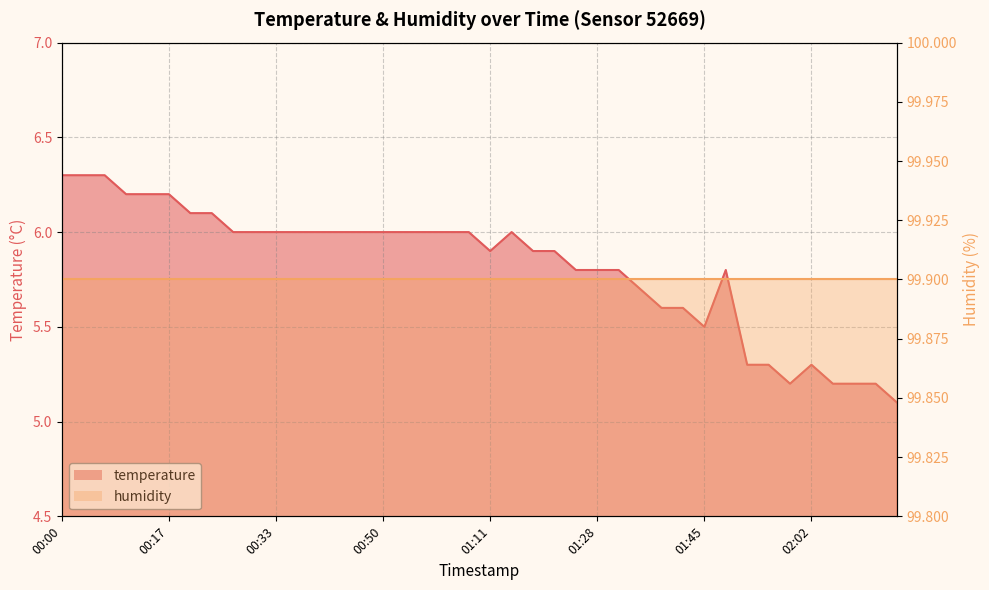

What is the greatest value displayed?

6.3